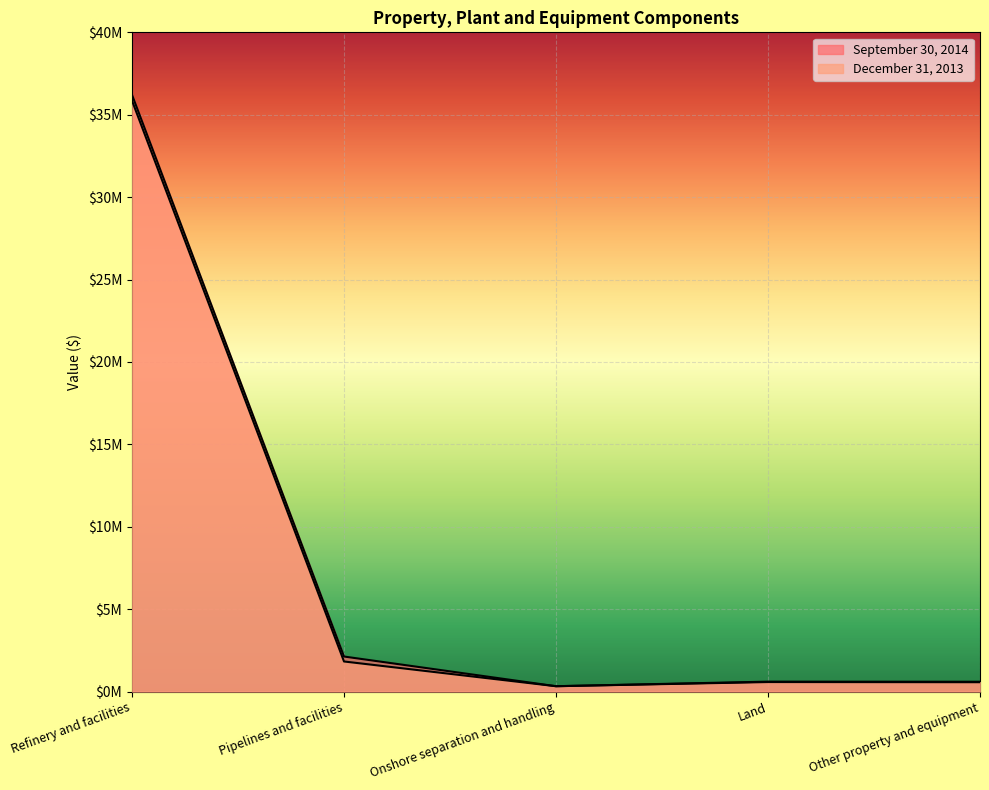

Reading left to right, what are all the values shown in this chart?

September 30, 2014: 36209053	2127207	325435	602938	597064
December 31, 2013: 35852928	1826226	325435	577965	567813